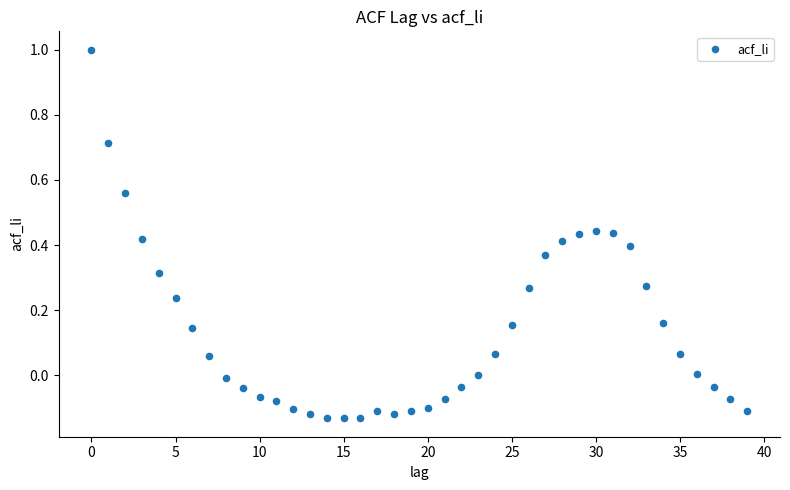

What is the range of Y values (max minus min)?

1.1